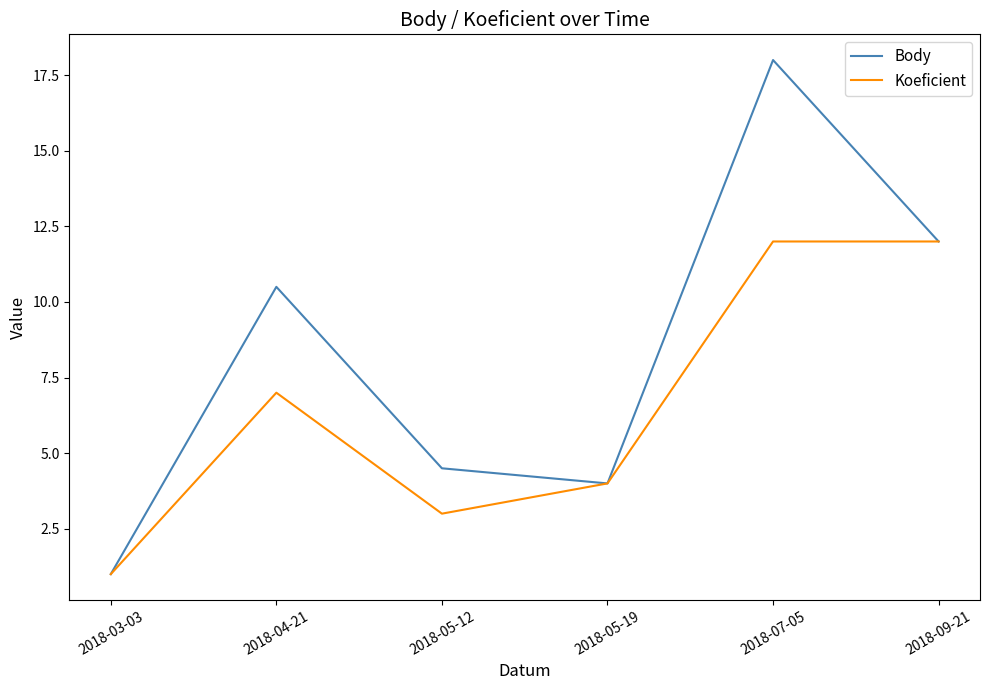

Which series changed the most between 2018-04-21 and 2018-05-12?

Body